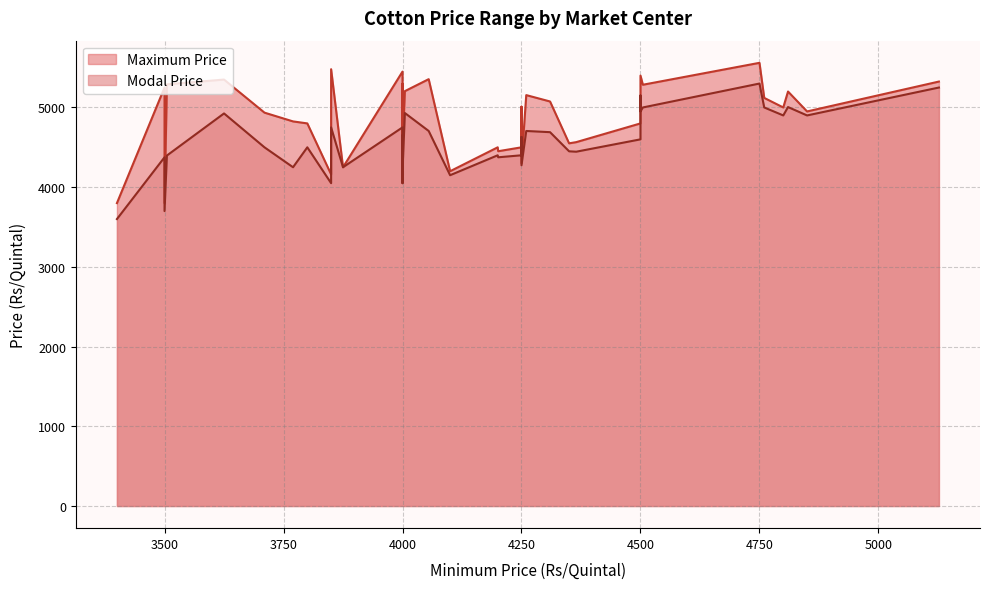

The value of Modal Price at 13 is 4630. True or false?

True